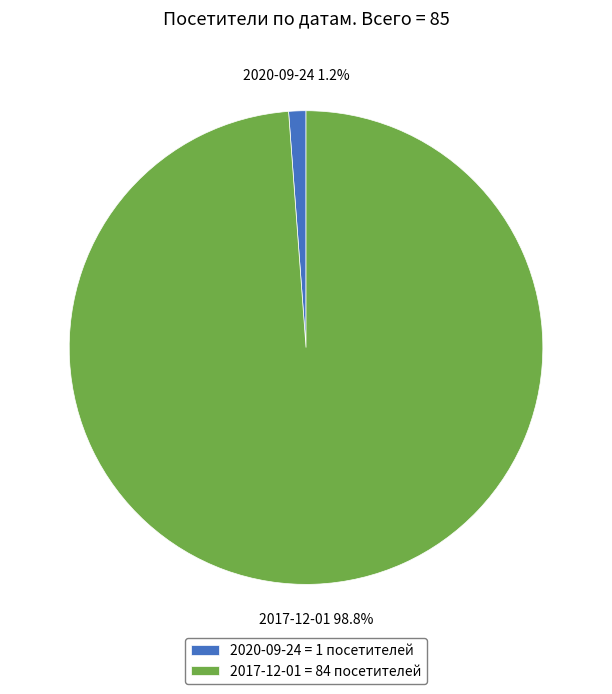

Is there a majority slice in this chart?

Yes